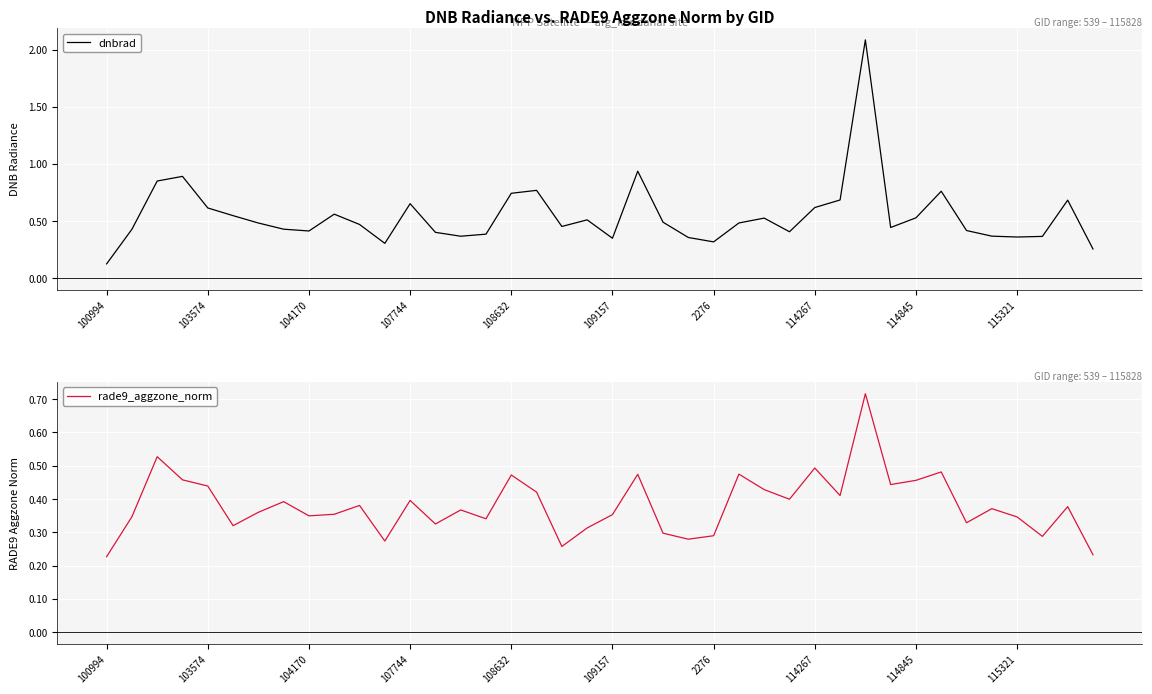

At which label is rade9_aggzone_norm closest to 0?

100994